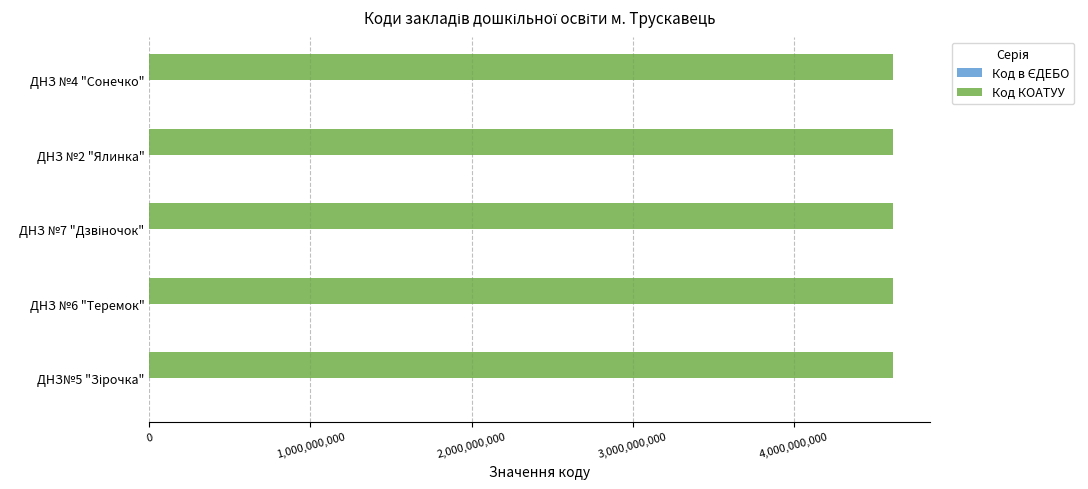

What is the sum of all Код КОАТУУ values?

23057500000